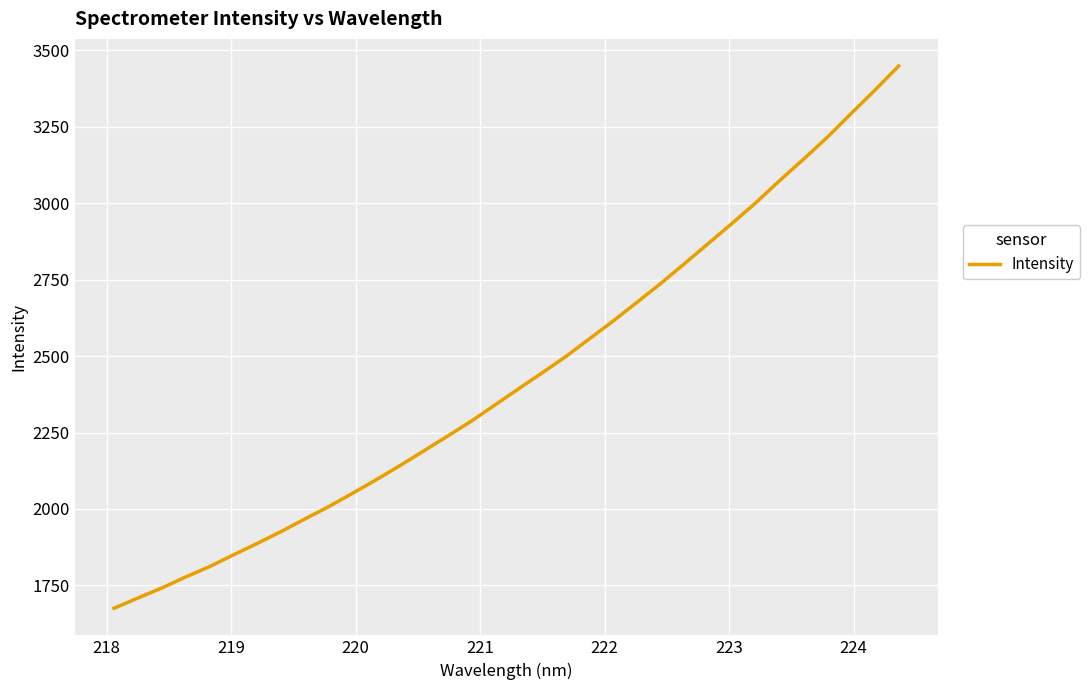

What is the minimum value shown in the chart?

1675.0